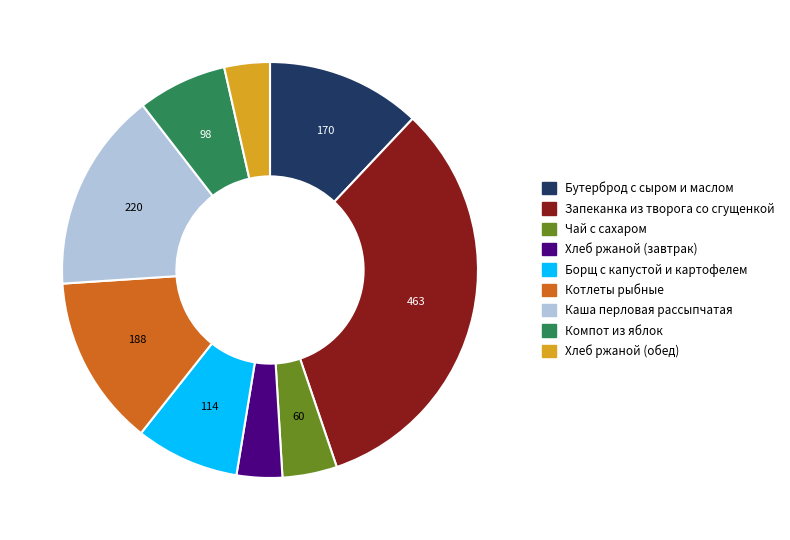

Which has a higher value, Каша перловая рассыпчатая or Запеканка из творога со сгущенкой?

Запеканка из творога со сгущенкой